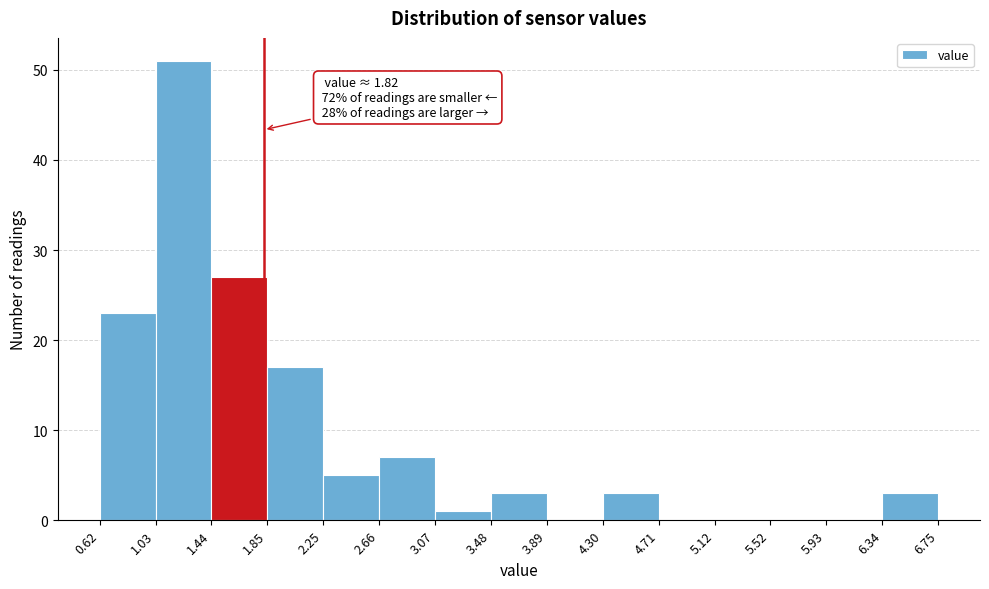

Over which range of the x-axis is the bar tallest?

1.03 to 1.44